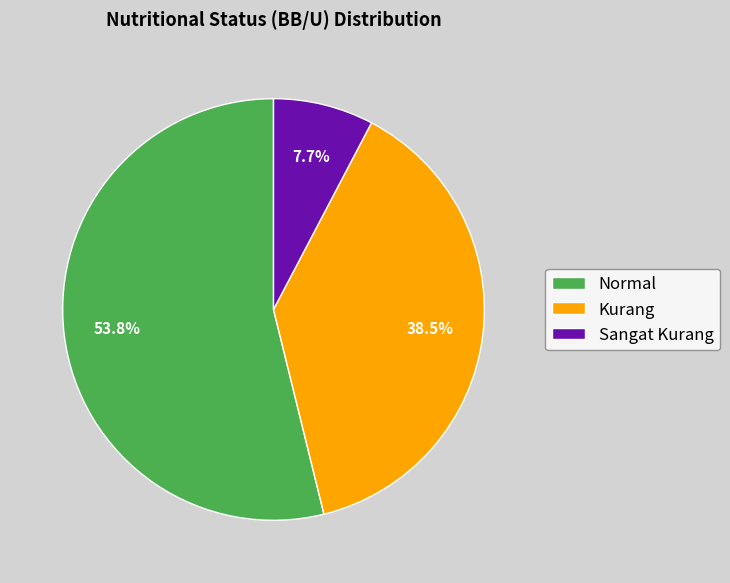

Which category has the smallest portion of the pie?

Sangat Kurang